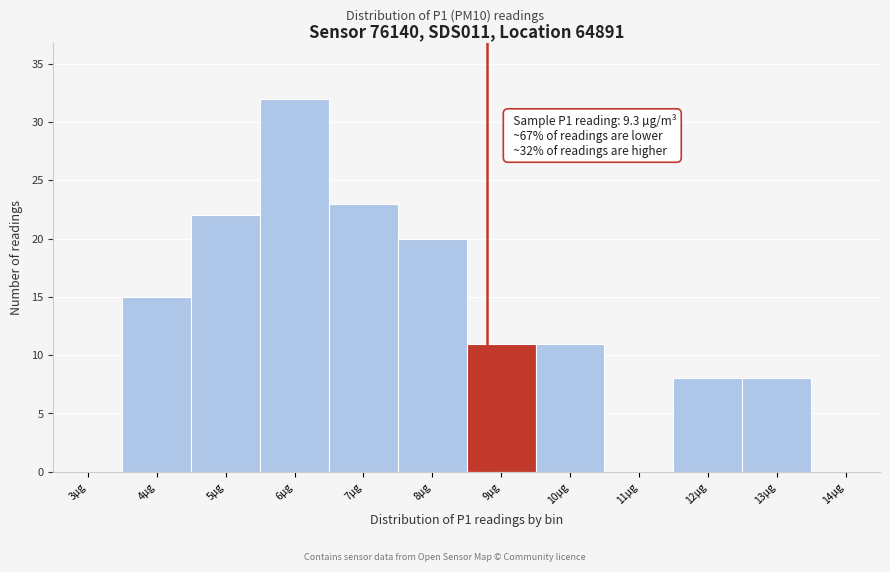

Reading left to right, extract all data points from this chart.

3µg=0	4µg=15	5µg=22	6µg=32	7µg=23	8µg=20	9µg=11	10µg=11	11µg=0	12µg=8	13µg=8	14µg=0